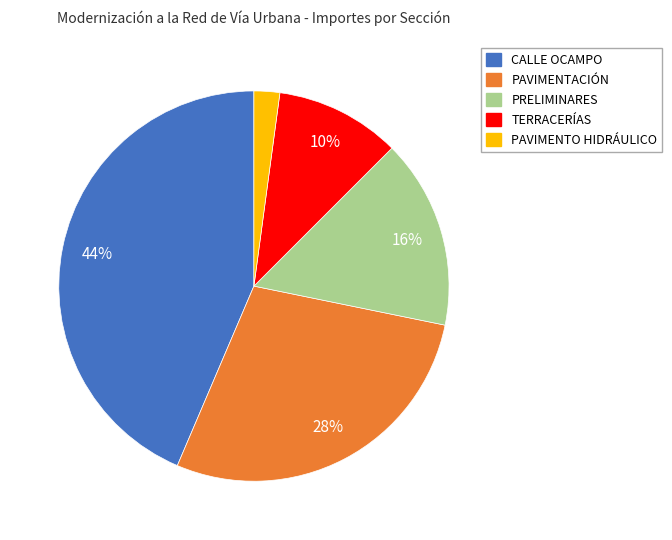

Do PRELIMINARES and TERRACERÍAS together represent more than half of the pie?

No